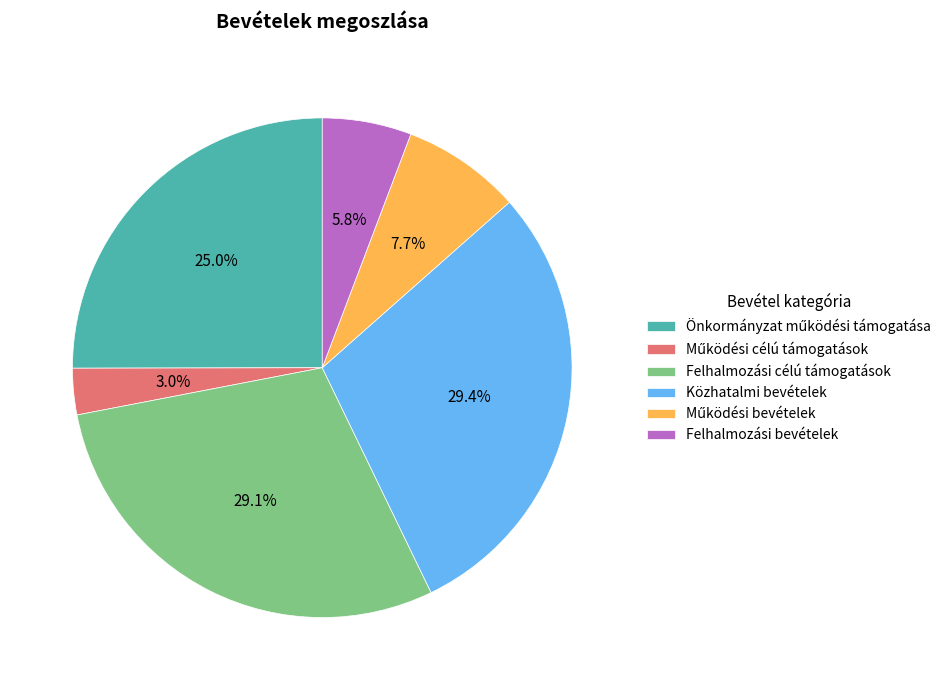

Does Felhalmozási célú támogatások represent more than half of the total?

No